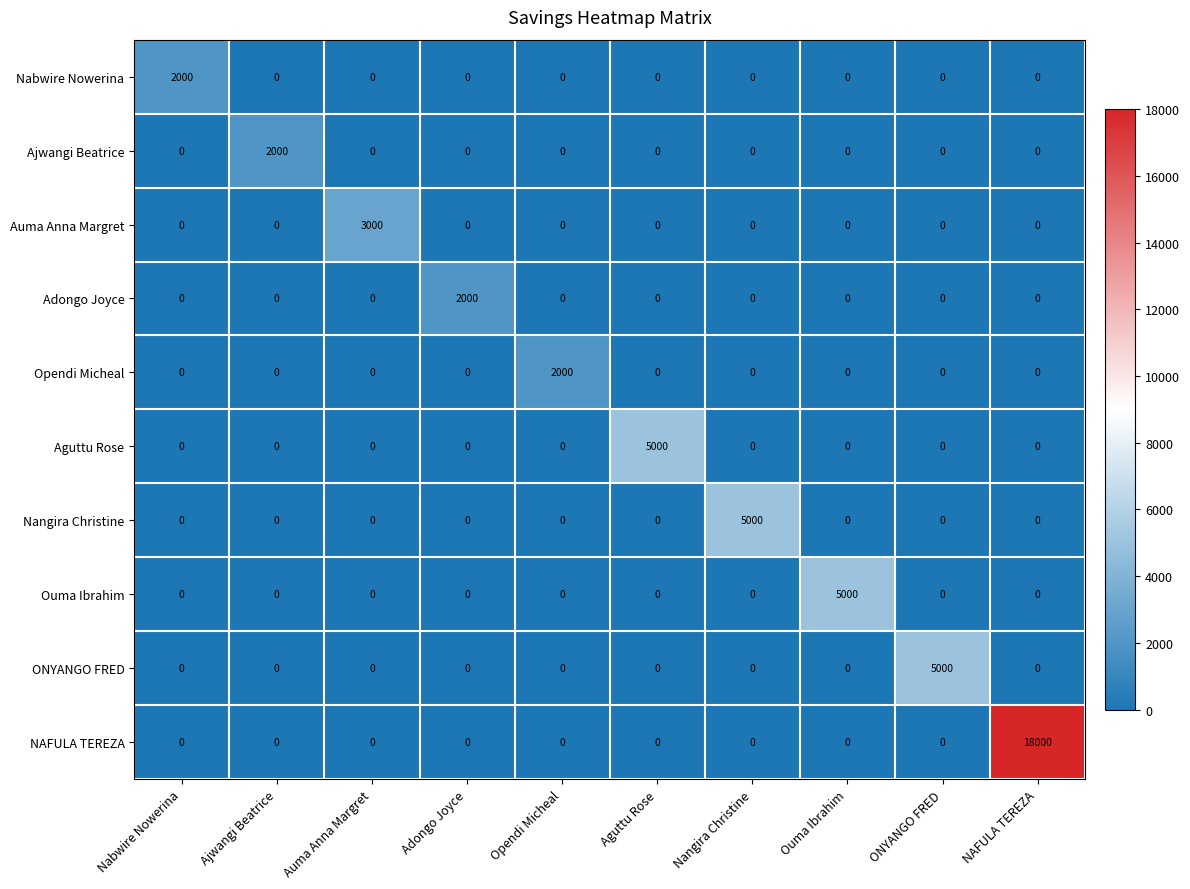

Which series has the largest total across all categories?

NAFULA TEREZA